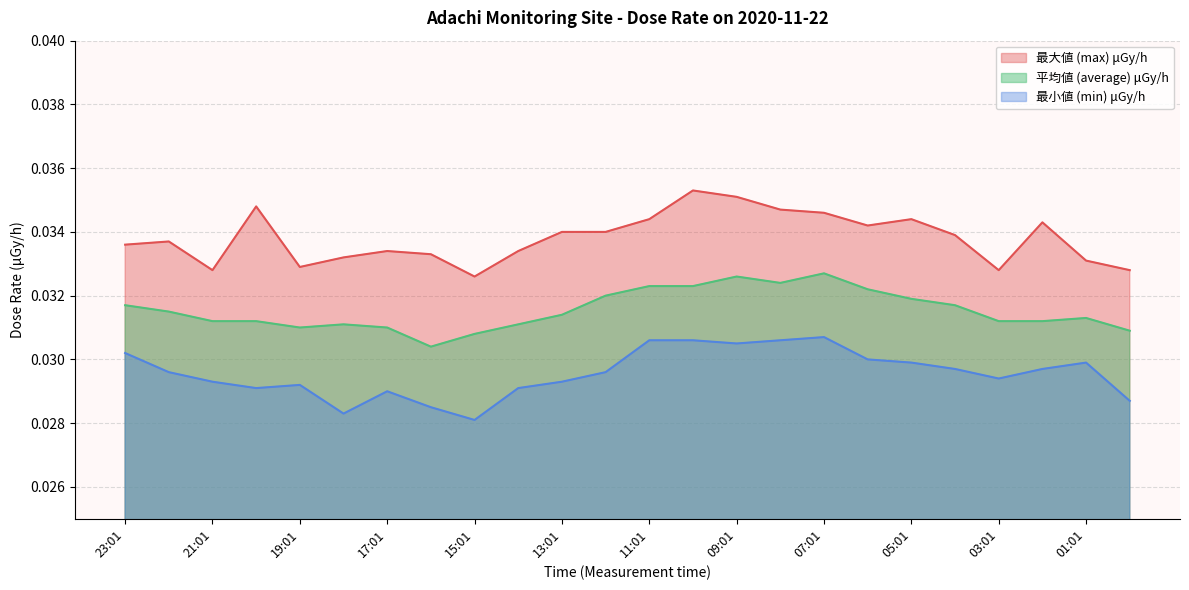

Count the 平均値 (average) μGy/h values in the range 0 to 1.

24